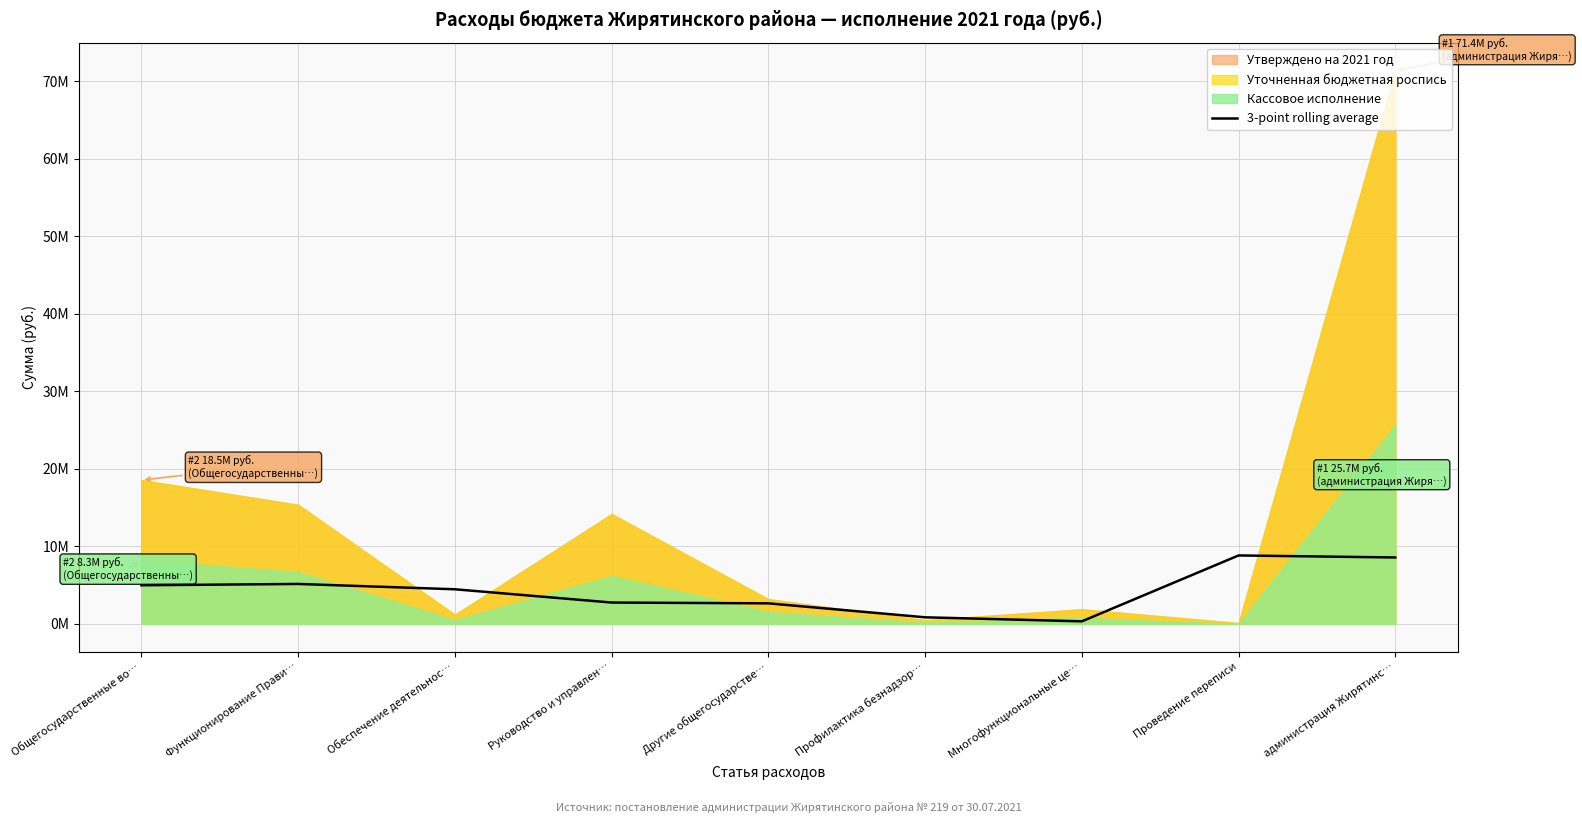

What is the sum of the values at Многофункциональные це… and Обеспечение деятельнос…?

4788704.8